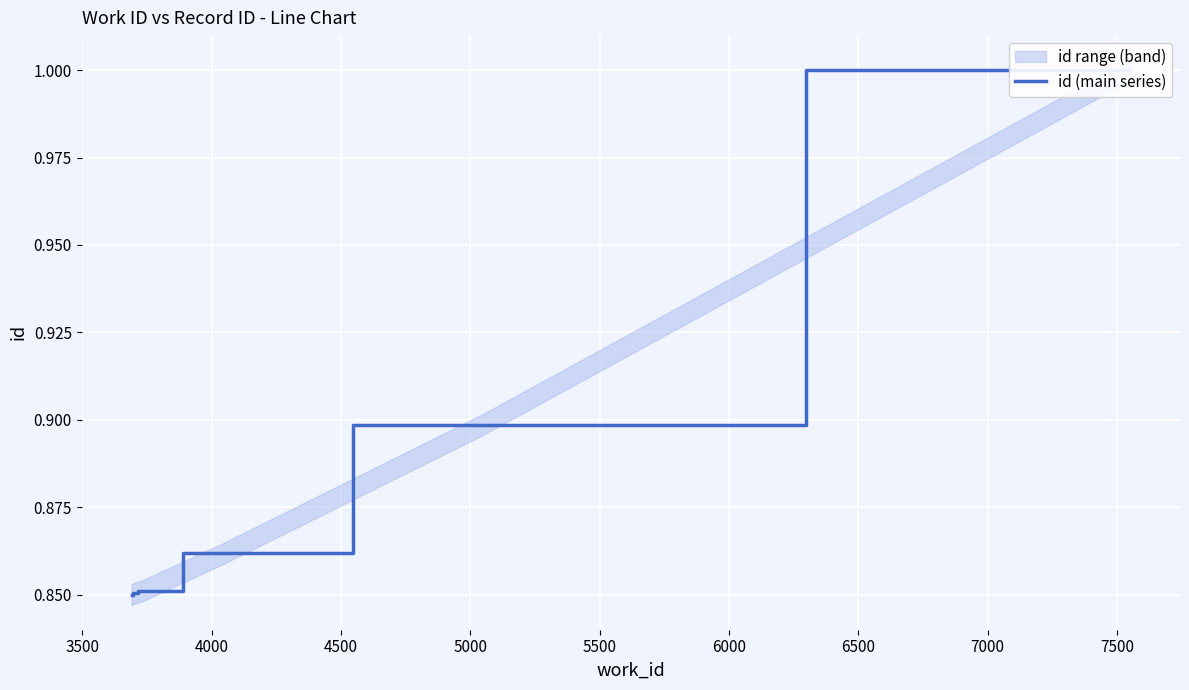

Reading left to right, what are all the values shown in this chart?

0.8	0.9	0.9	0.9	0.9	1.0